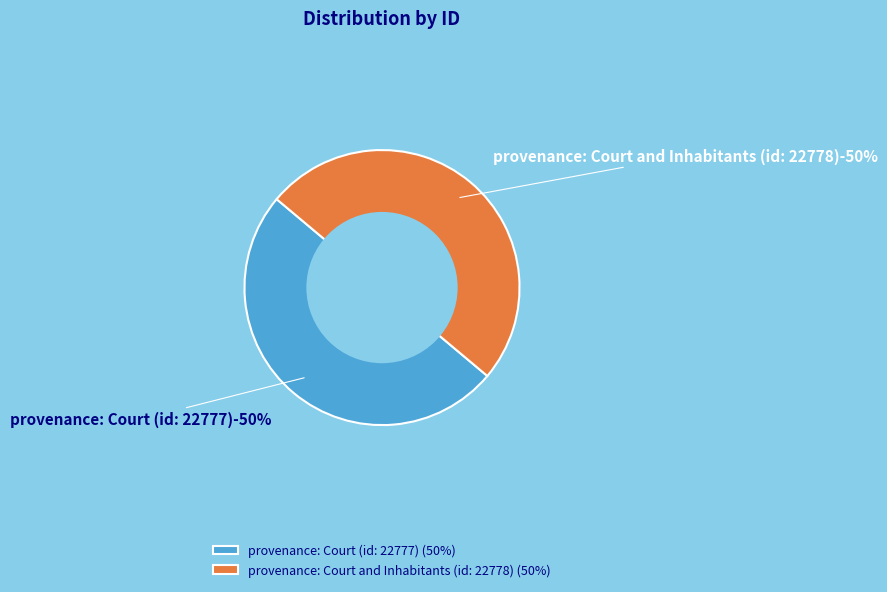

The Chap. VI. Of Sleep and Hunger. (id: 22777) slice represents 62% of the pie. True or false?

False